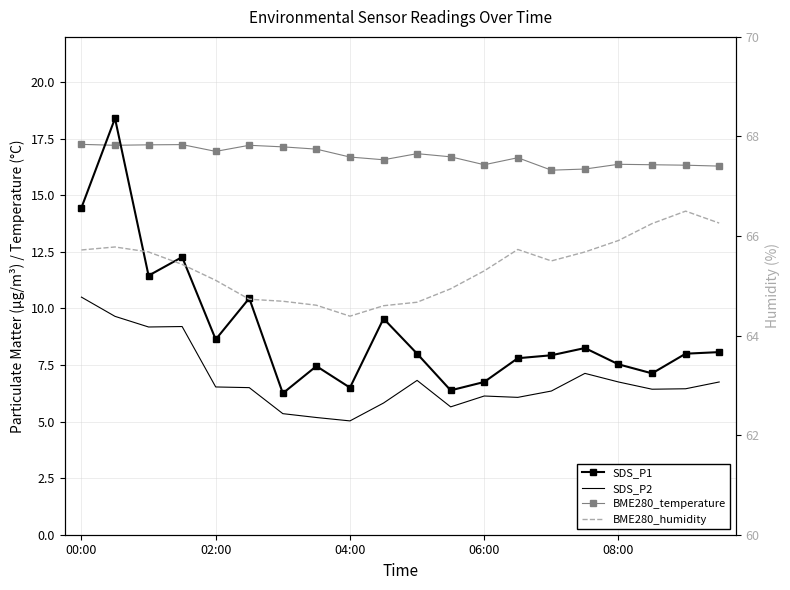

Reading left to right, what are all the values shown in this chart?

SDS_P1: 14.4	18.4	11.4	12.3	8.6	10.4	6.2	7.5	6.5	9.6	8.0	6.4	6.8	7.8	7.9	8.2	7.5	7.1	8.0	8.1
SDS_P2: 10.5	9.7	9.2	9.2	6.5	6.5	5.3	5.2	5.0	5.8	6.8	5.7	6.1	6.1	6.3	7.1	6.8	6.4	6.5	6.8
BME280_temperature: 17.2	17.2	17.2	17.2	16.9	17.2	17.1	17.0	16.7	16.6	16.8	16.7	16.4	16.7	16.1	16.2	16.4	16.4	16.3	16.3
BME280_humidity: 65.7	65.8	65.7	65.4	65.1	64.7	64.7	64.6	64.4	64.6	64.7	64.9	65.3	65.7	65.5	65.7	65.9	66.2	66.5	66.3